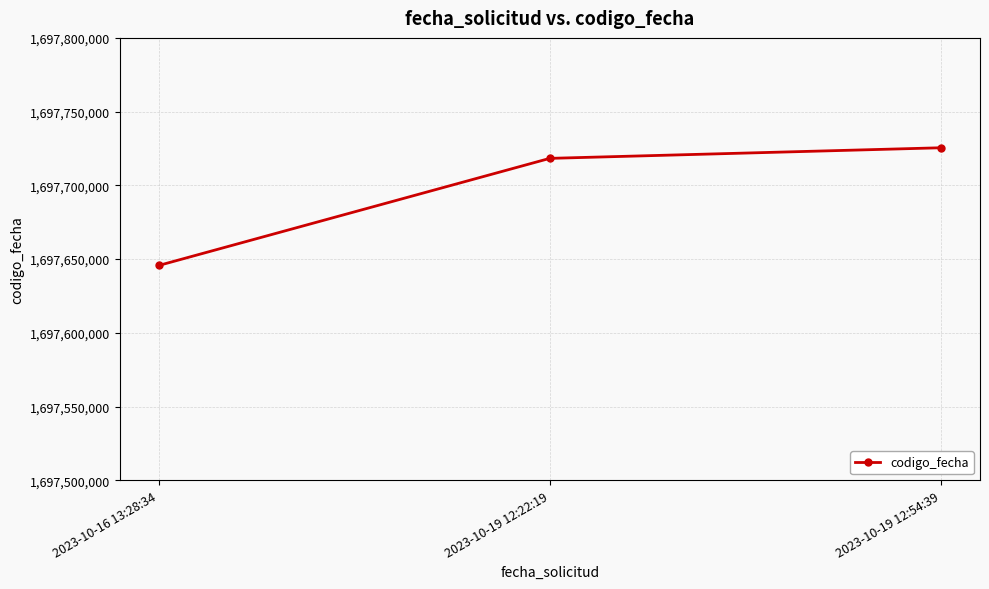

Reading left to right, transcribe all the data shown in this chart.

2023-10-16 13:28:34=1697645674	2023-10-19 12:22:19=1697718311	2023-10-19 12:54:39=1697725502